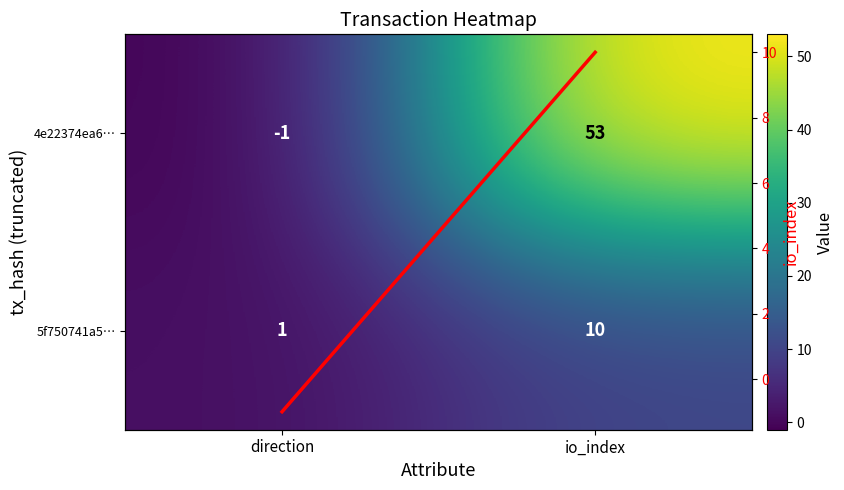

The 5f750741a5… series shows 1 at direction. True or false?

True